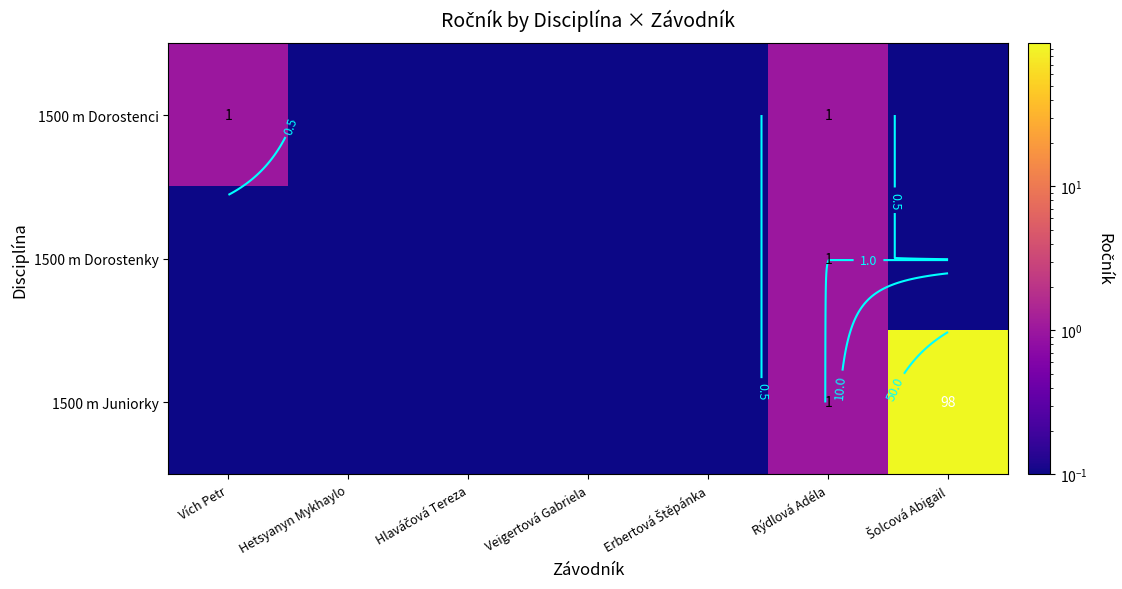

Is the value of 1500 m Dorostenci at Veigertová Gabriela greater than the value of 1500 m Juniorky at Hetsyanyn Mykhaylo?

No